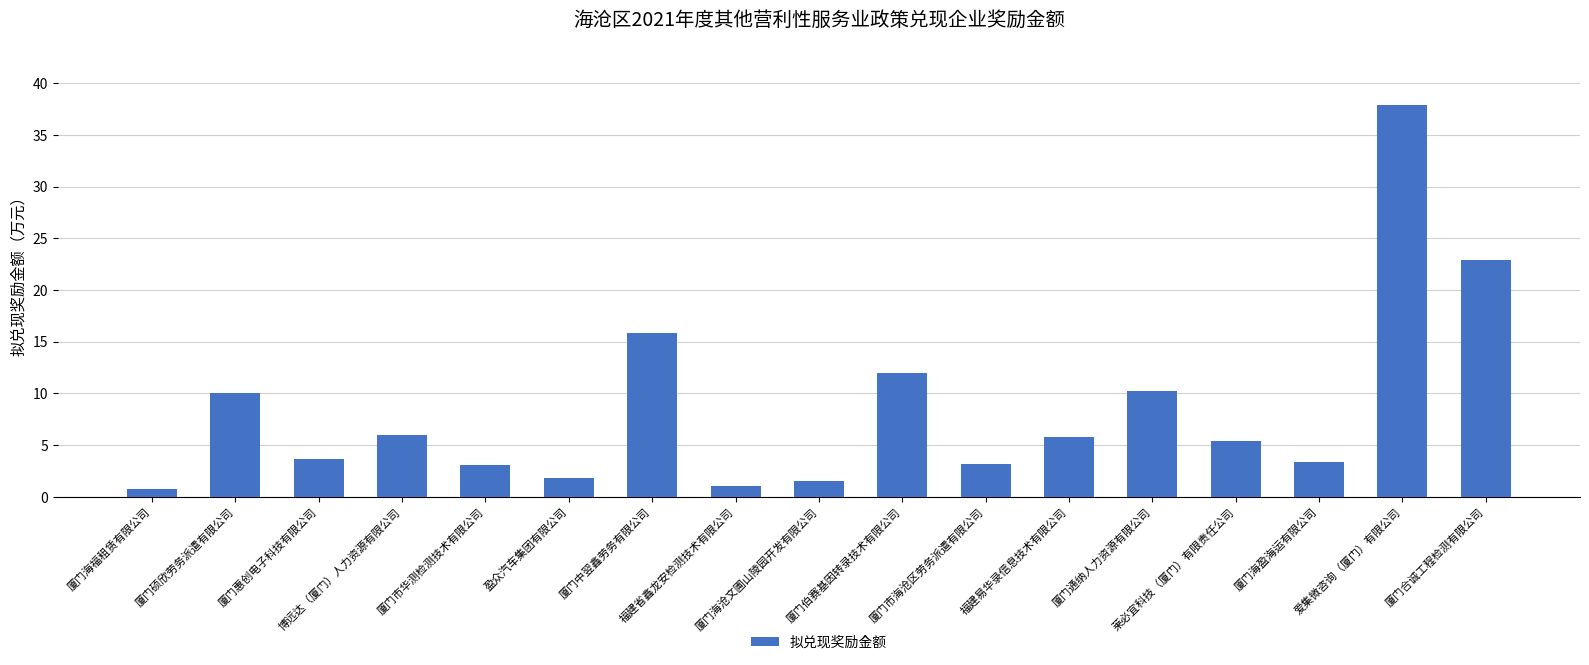

Approximately how many times larger is the value at 福建省鑫龙安检测技术有限公司 compared to 厦门海盈海运有限公司?

0.3